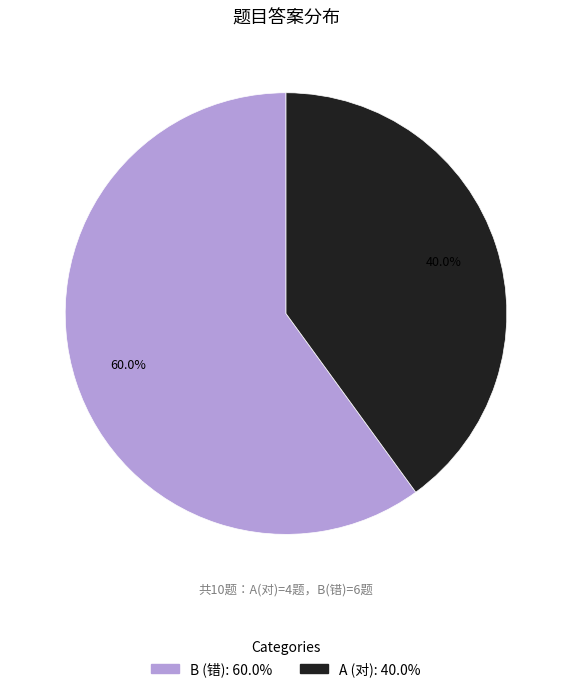

Count the number of slices in the pie.

2